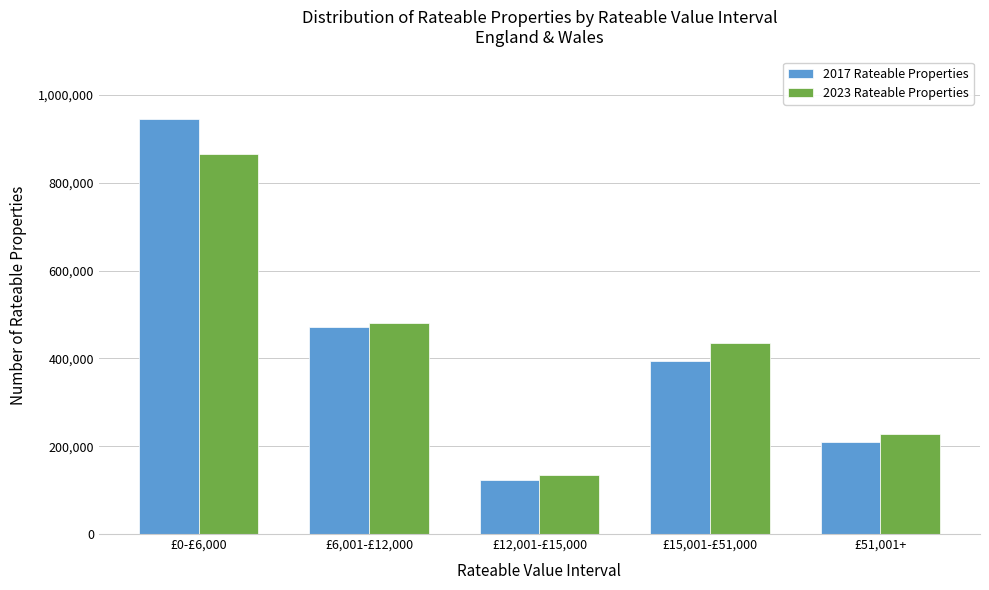

Reading left to right, transcribe all the data shown in this chart.

2017 Rateable Properties: 946110	472330	122190	395230	209310
2023 Rateable Properties: 865020	481320	135580	436270	226980